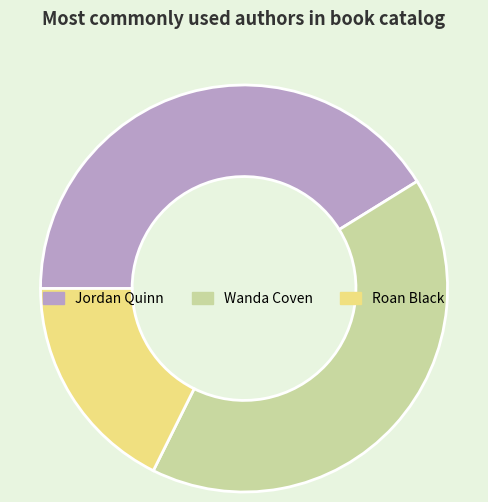

How many slices are in this pie chart?

3